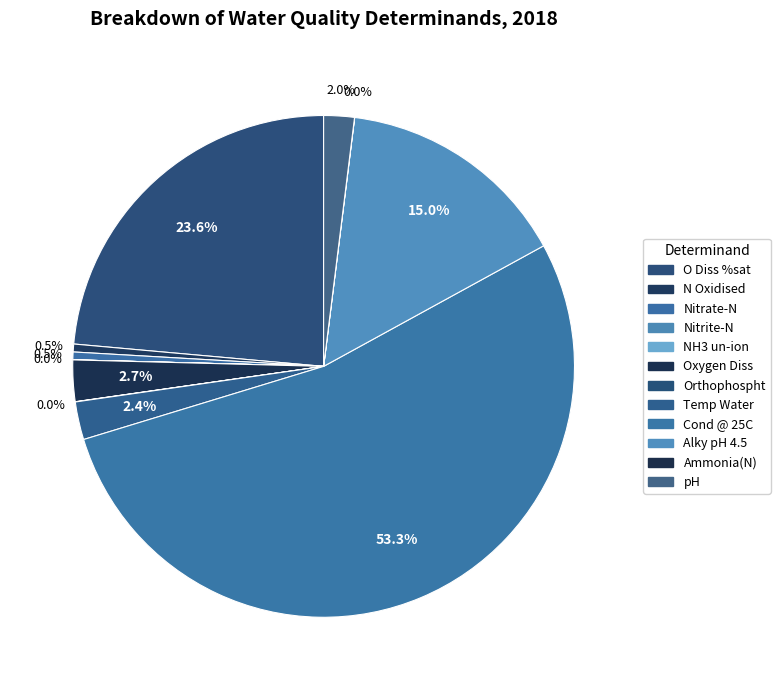

Is the sum of NH3 un-ion and Ammonia(N) greater than half?

No